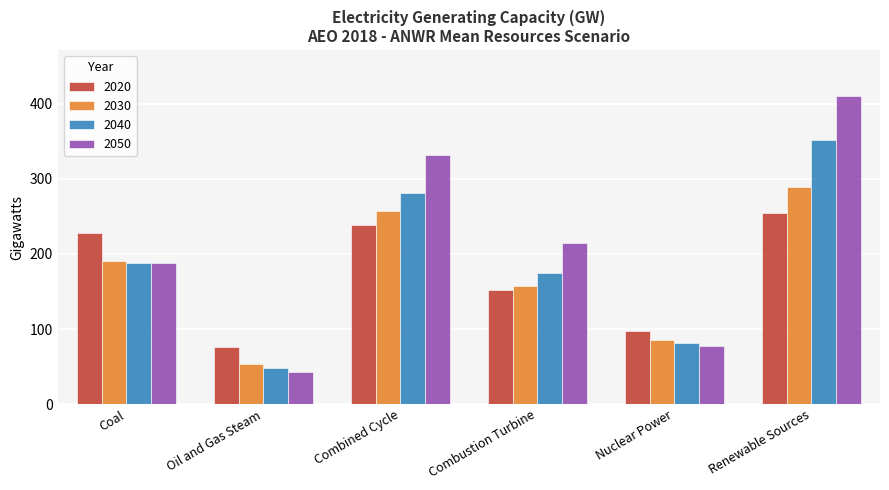

True or false: 2020 has a value of 328.1 at Combined Cycle.

False